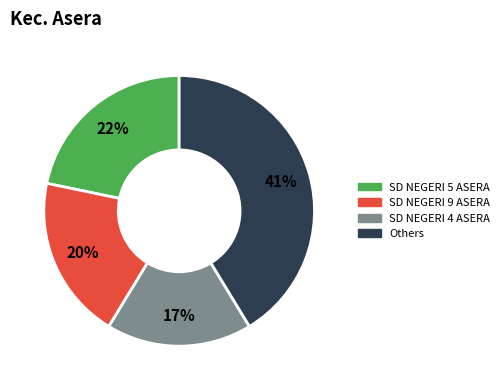

Is there any slice that represents more than half of the pie?

No